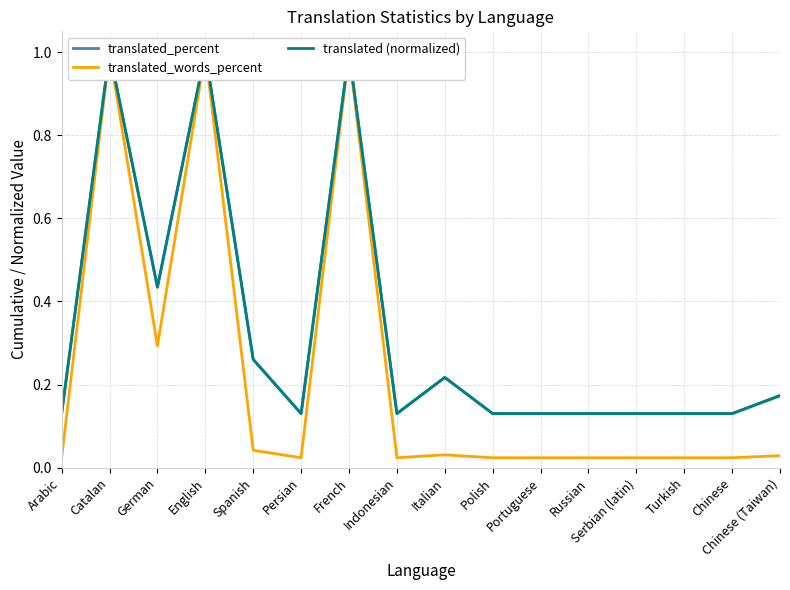

List the series in order of their peak value, lowest first.

translated_percent, translated_words_percent, translated (normalized)